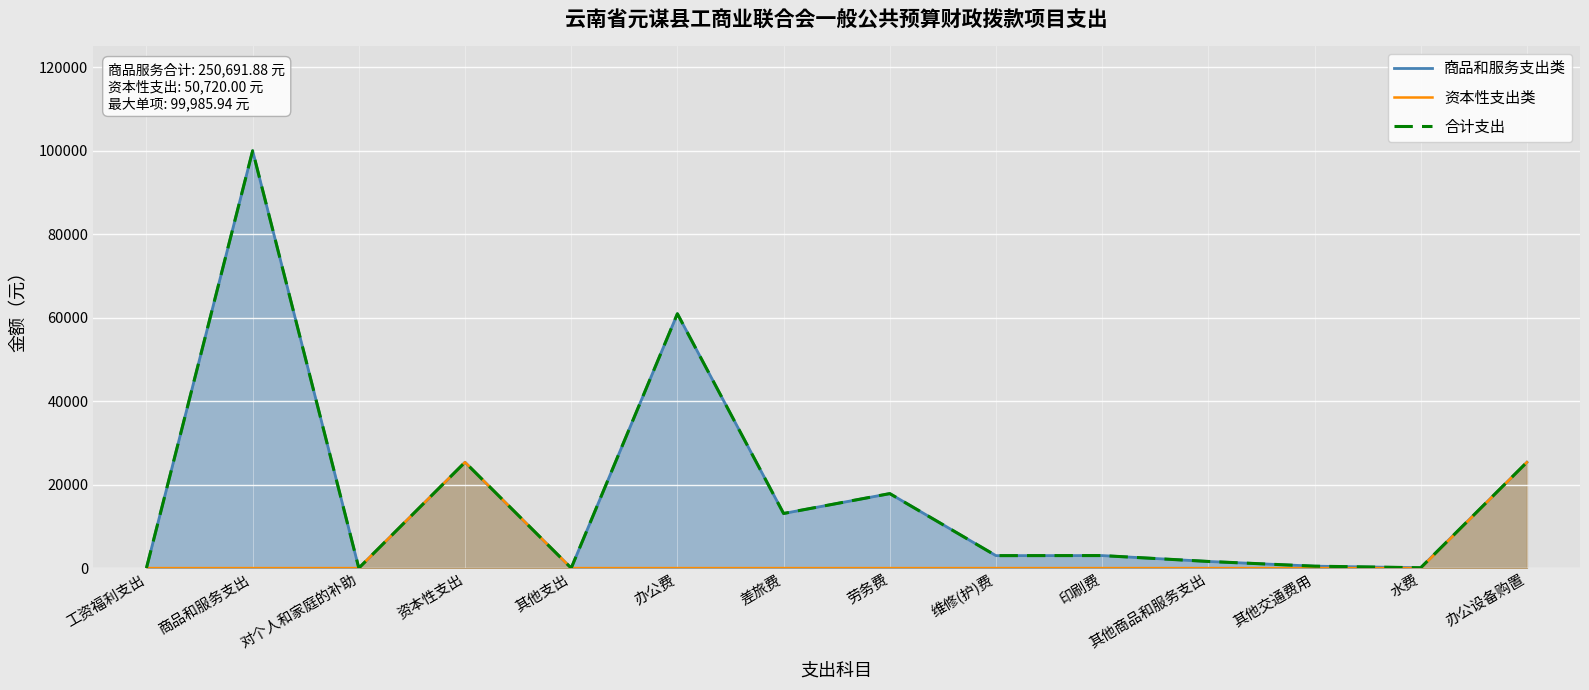

True or false: 资本性支出类 and 商品和服务支出类 intersect in this chart.

False